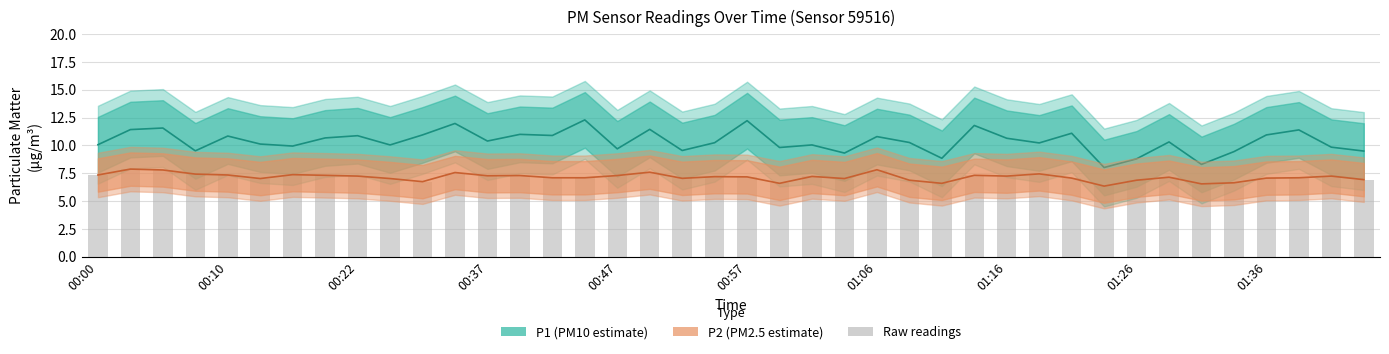

What is the average value of the P2 (PM2.5 estimate) series?

7.2